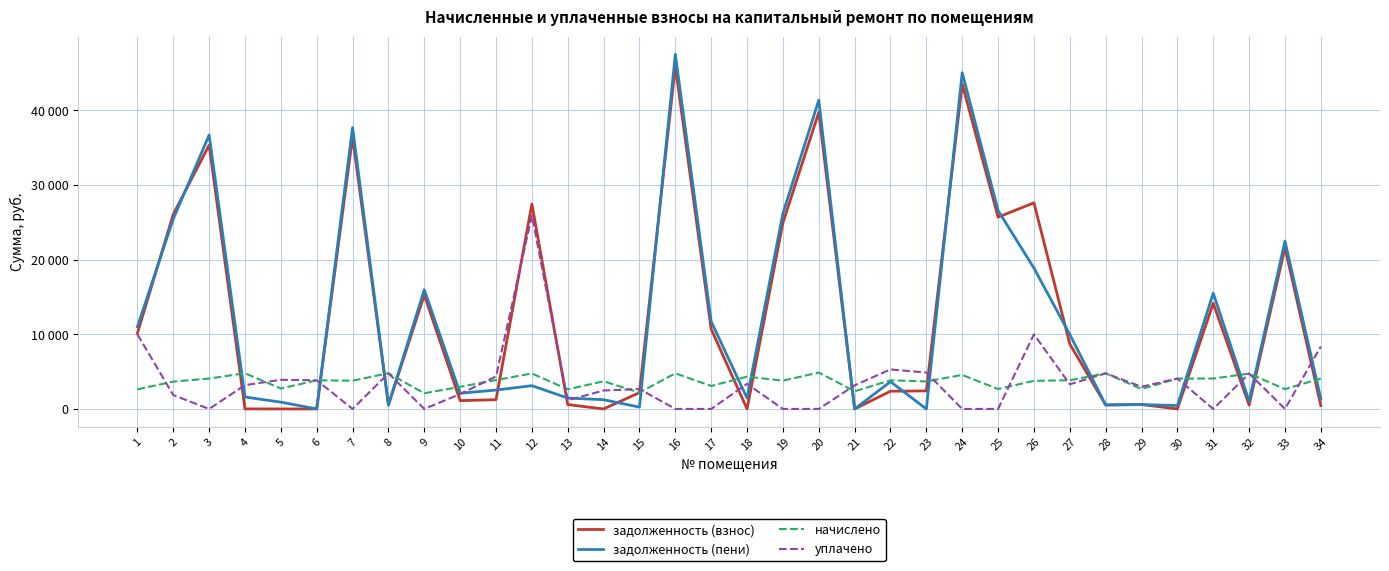

Does the chart have visible grid lines?

Yes